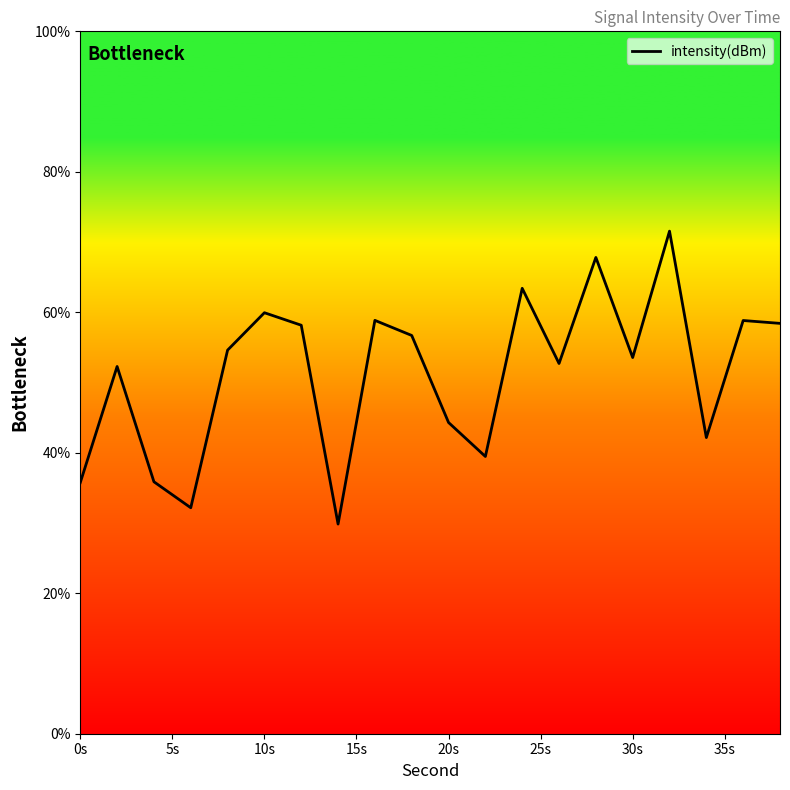

What is the difference between the maximum and minimum values?

41.7